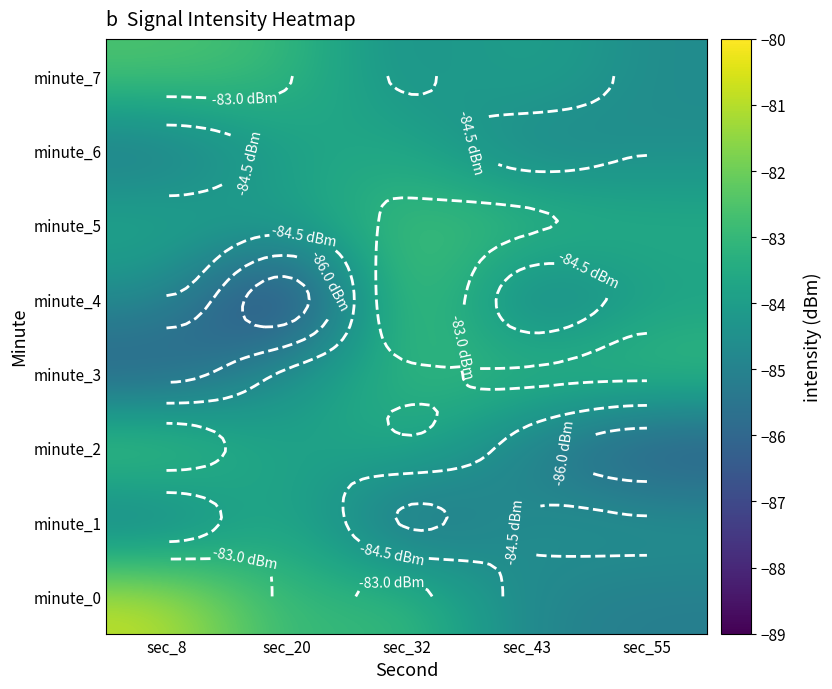

Which category has the lowest value across all series?

sec_20